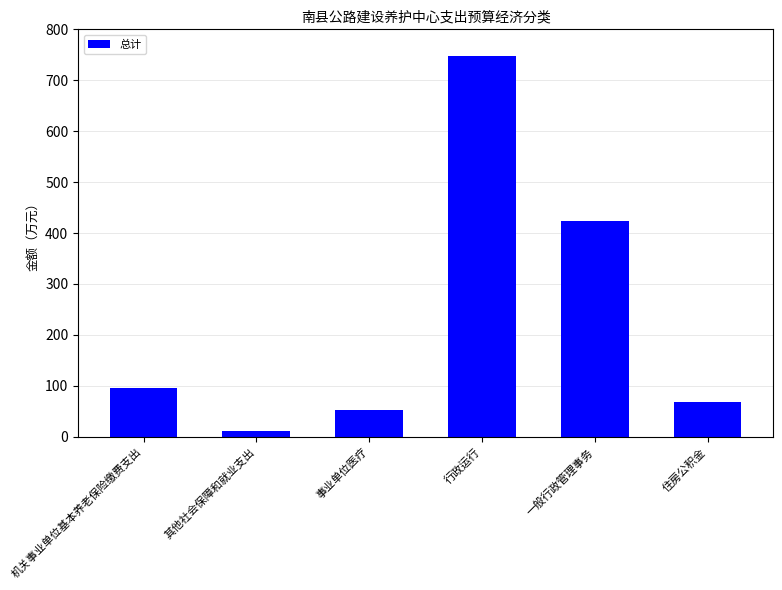

Between 机关事业单位基本养老保险缴费支出 and 一般行政管理事务, which is larger?

一般行政管理事务